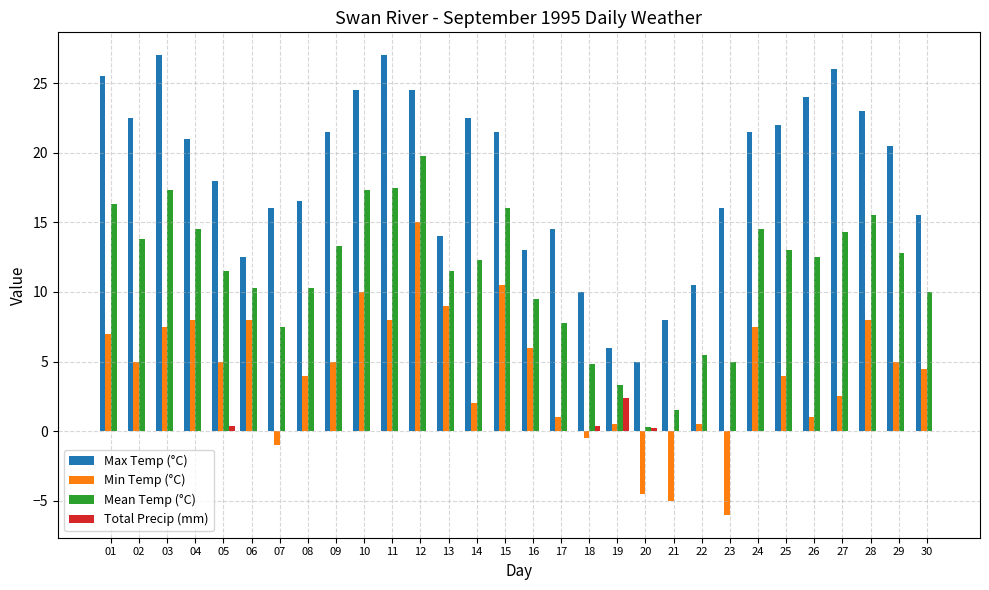

Which series has the largest total across all categories?

Max Temp (°C)